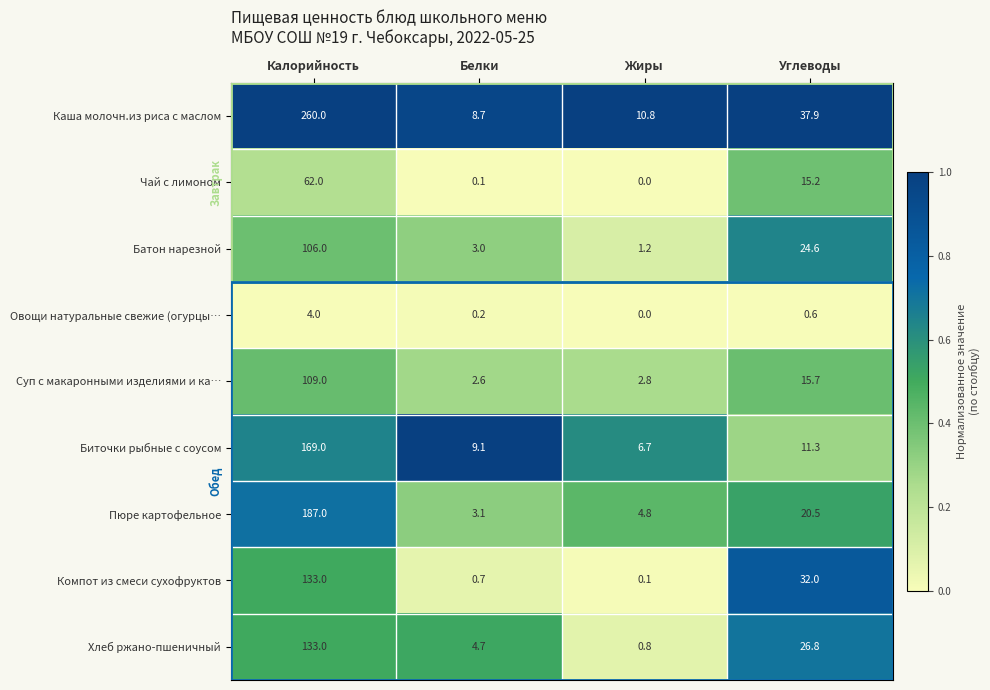

True or false: Овощи натуральные свежие (огурцы… has a value of 1.1 at Углеводы.

False